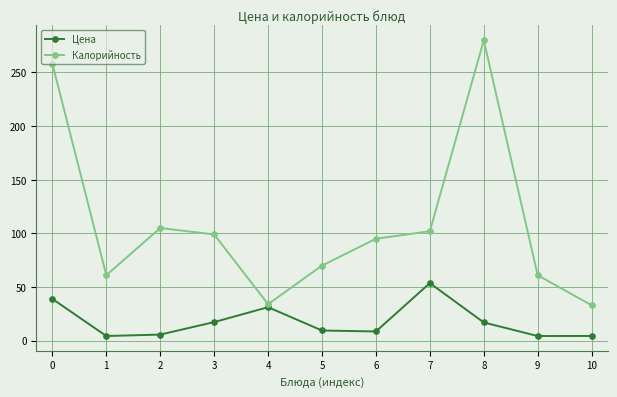

What is the sum of all Калорийность values?

1198.0